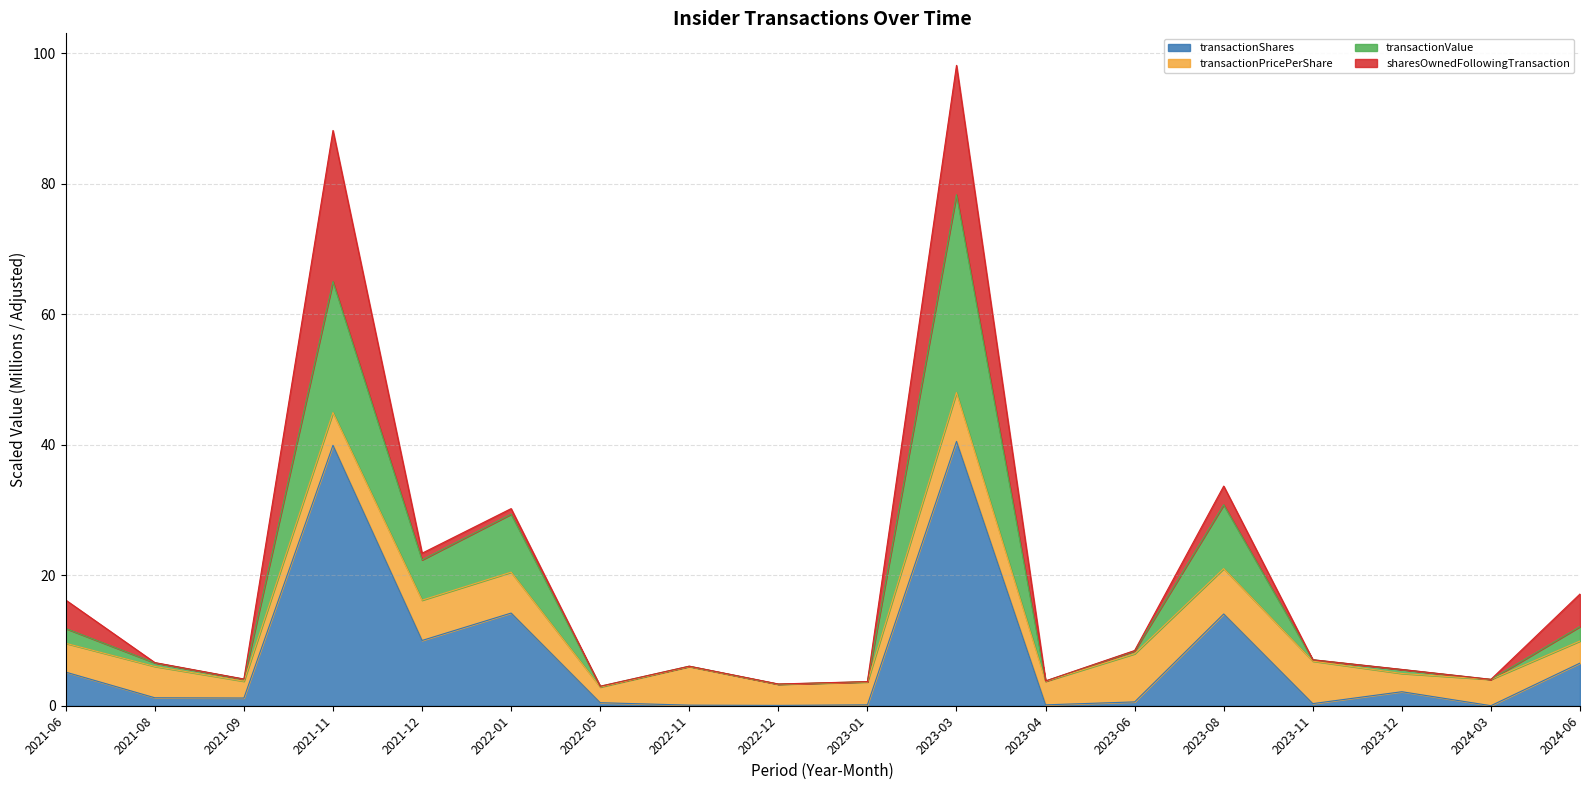

At which label is transactionShares closest to 20?

2022-01